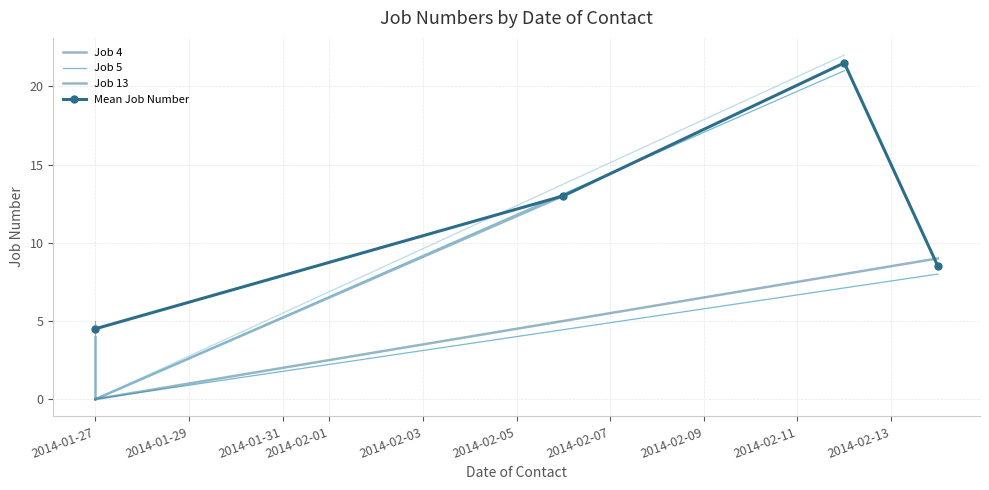

The chart shows a value of 5 at 2014-01-27. True or false?

True